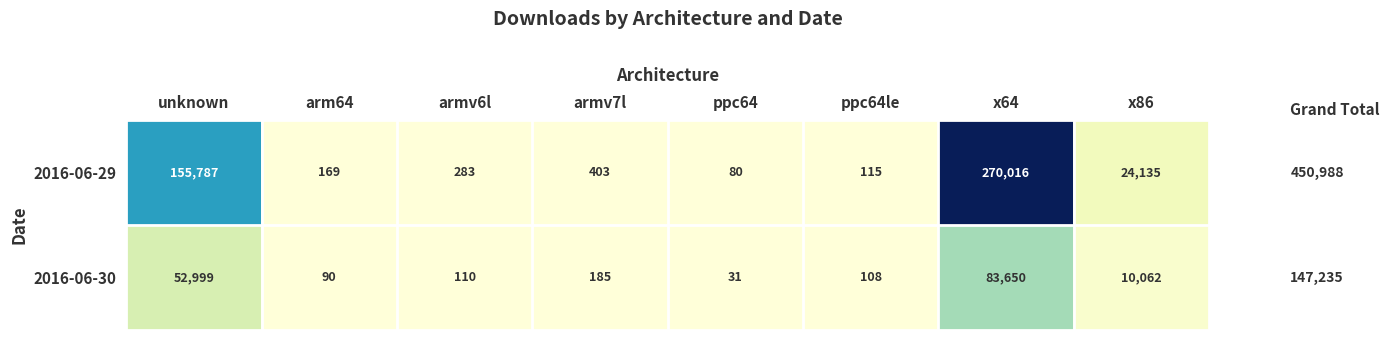

At how many categories does at least one series exceed 139903?

2